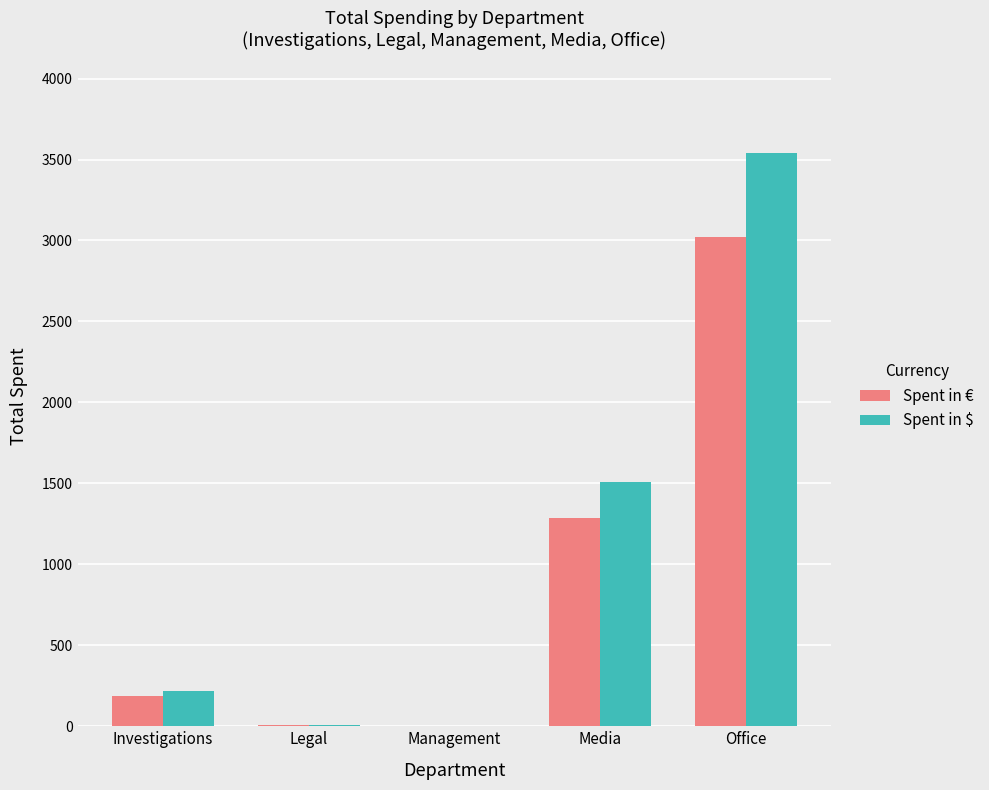

Which series has the largest range (max minus min)?

Spent in $